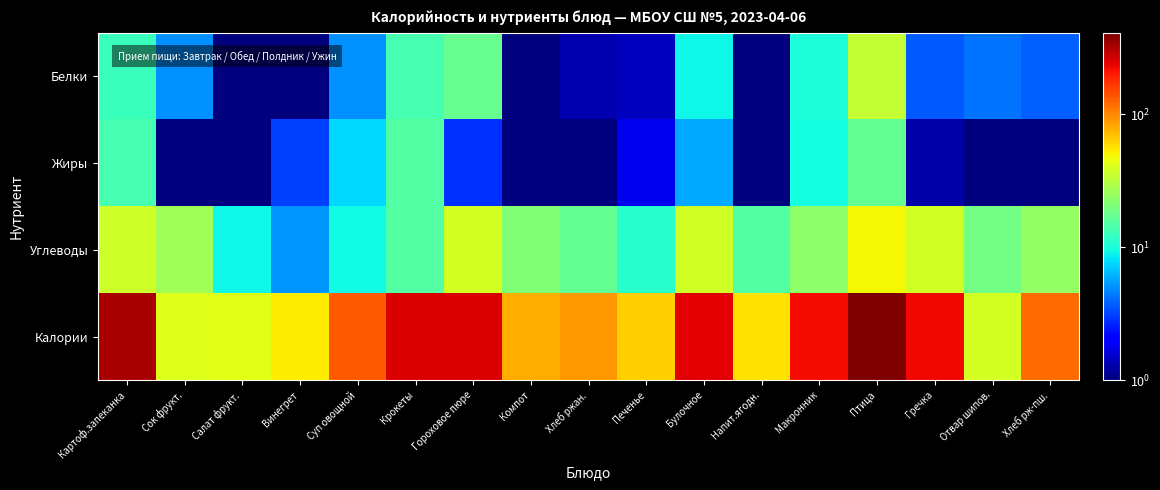

Which series has the largest total across all categories?

Калории